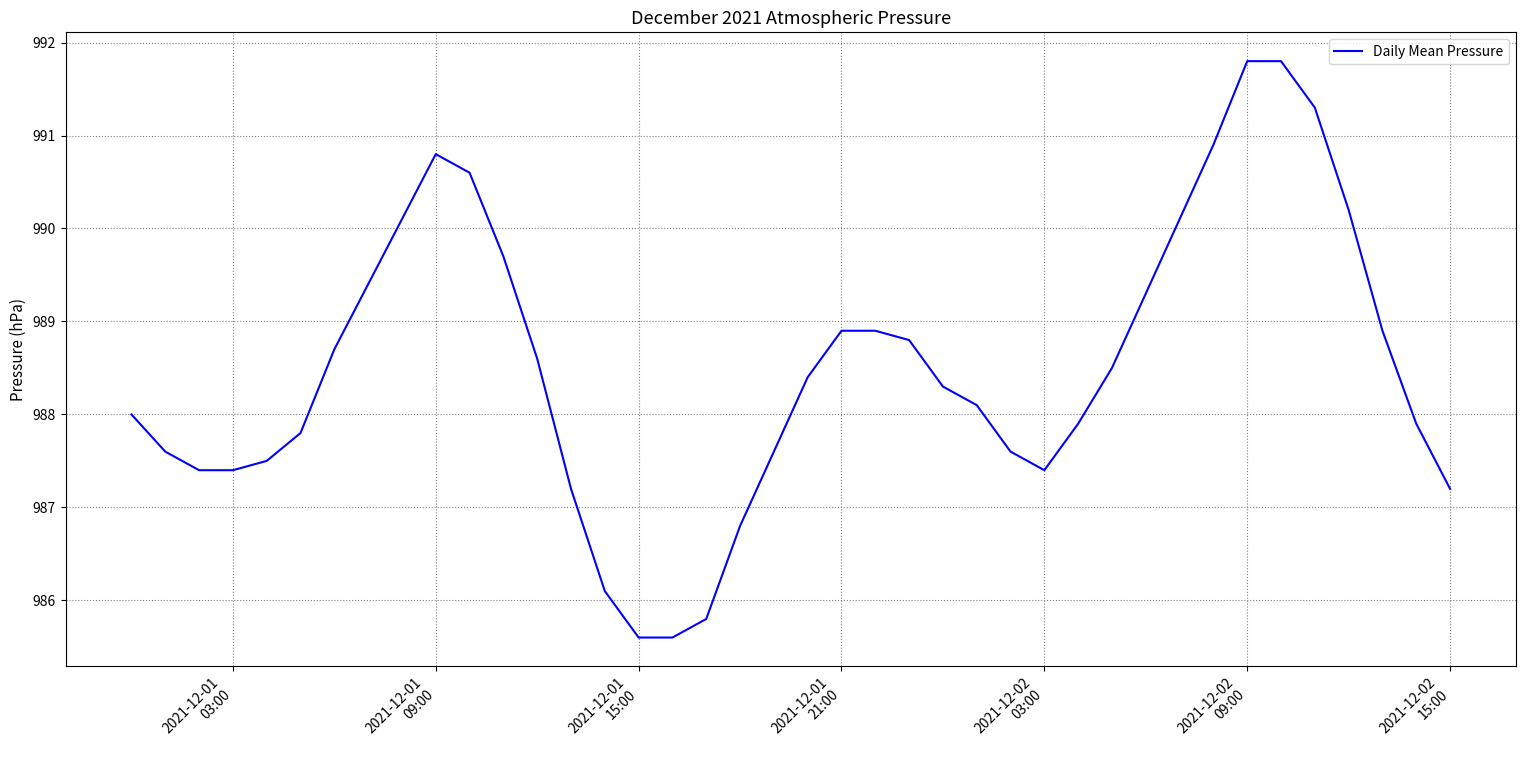

What is the difference between the maximum and minimum values?

6.2